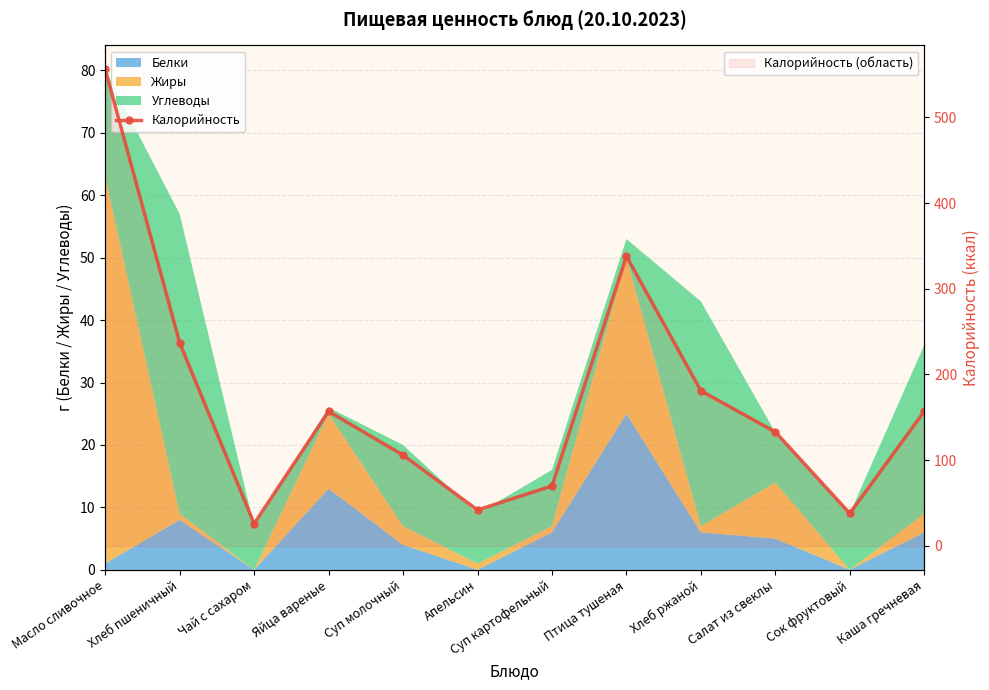

Does the chart have visible grid lines?

Yes